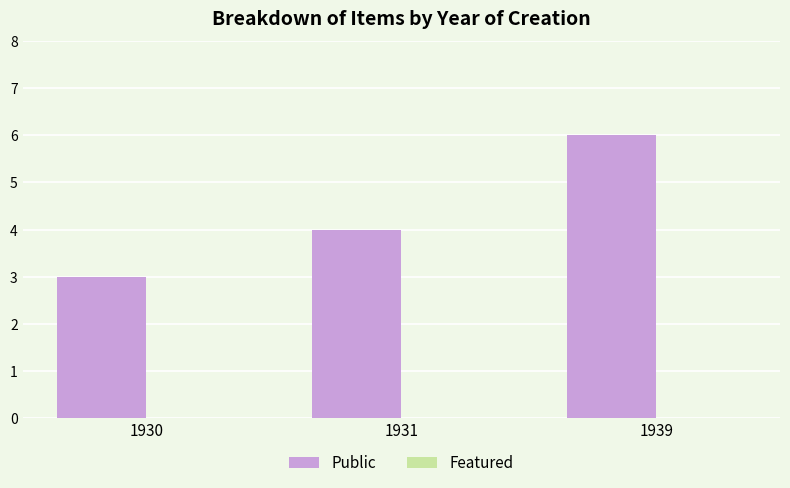

Reading left to right, extract all data points from this chart.

3	4	6